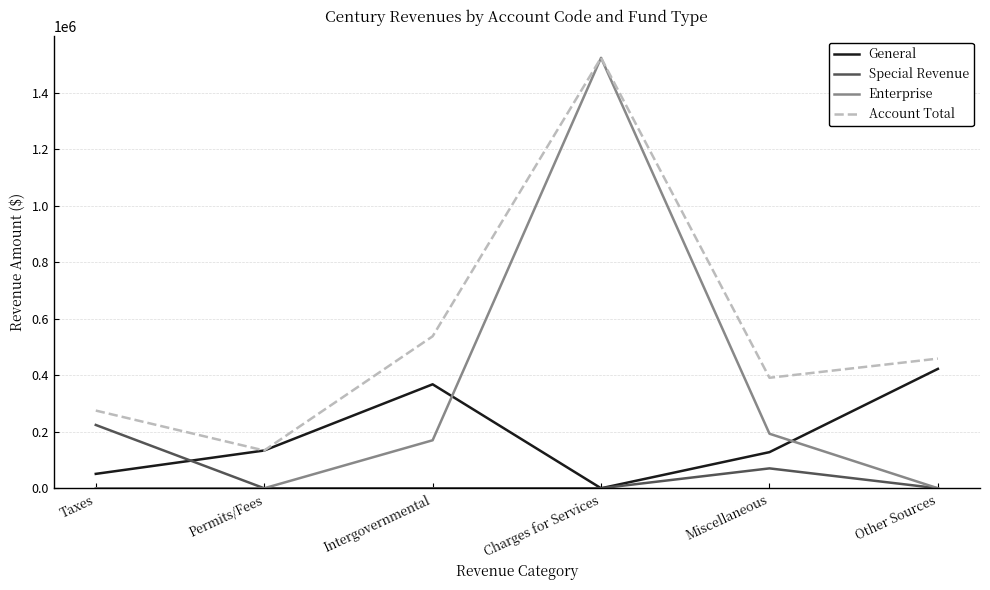

How many interior local peaks does the Account Total series have?

1